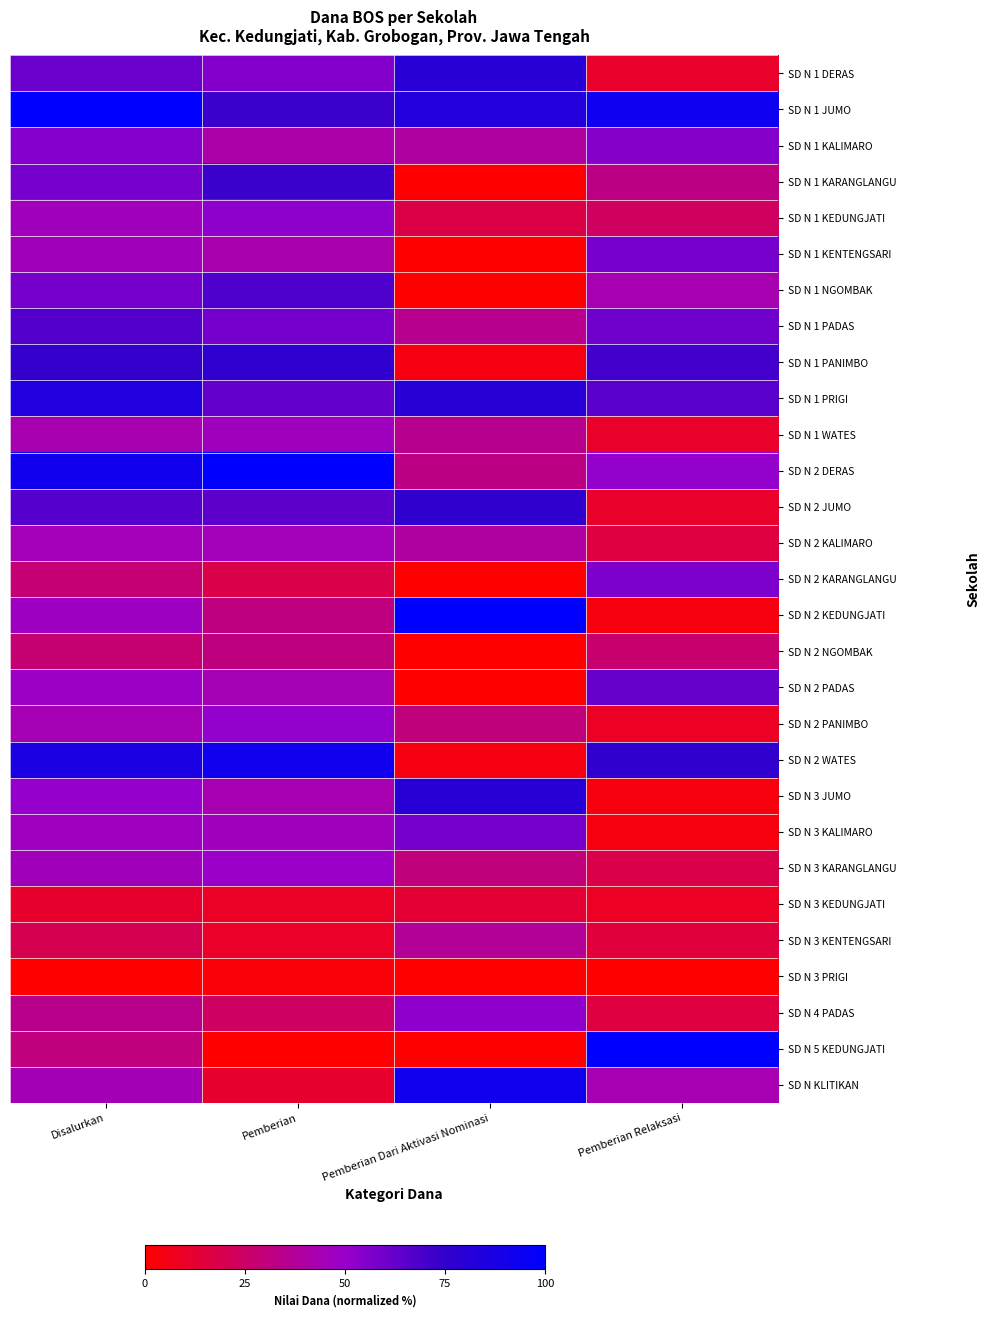

What is the total value across all series at Pemberian Relaksasi?

1045.5